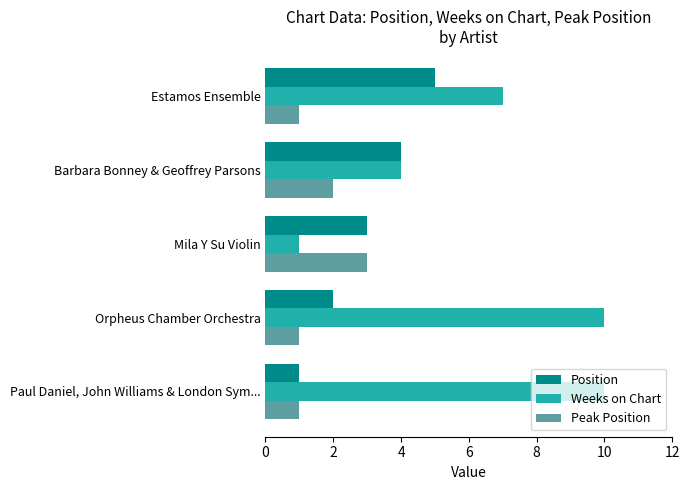

Is the value of Position at Mila Y Su Violin greater than the value of Weeks on Chart at Orpheus Chamber Orchestra?

No